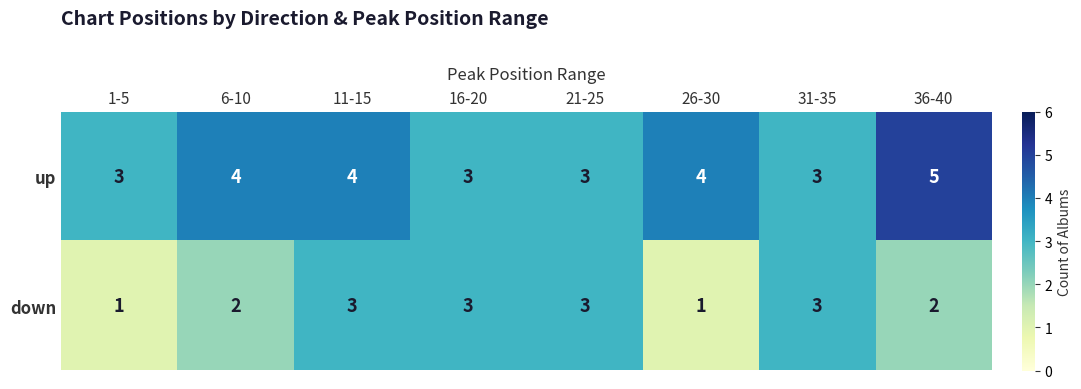

Is it true that down equals 2 at 6-10?

True